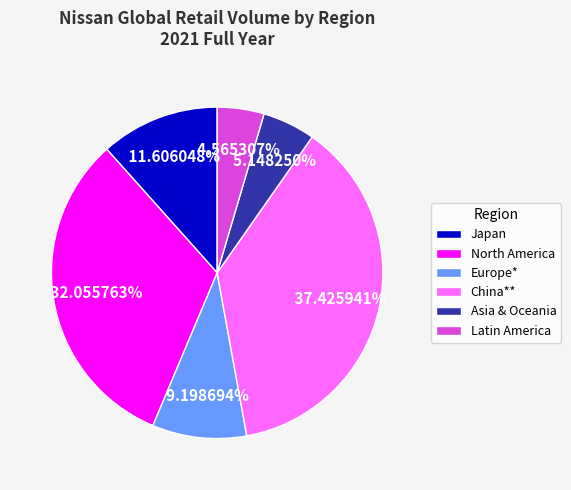

Which category has the biggest portion of the pie?

China**